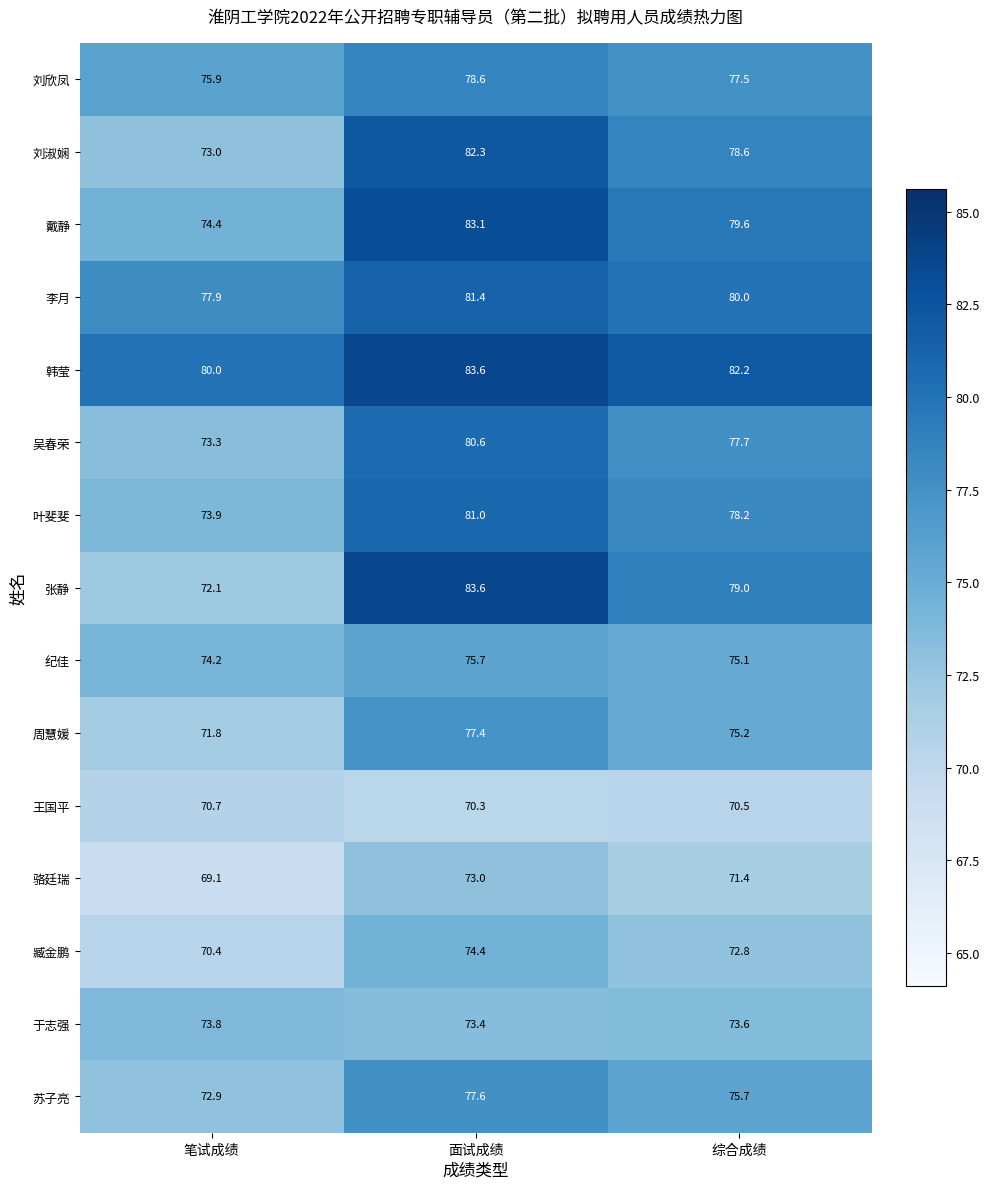

Which series has the widest spread of values?

张静